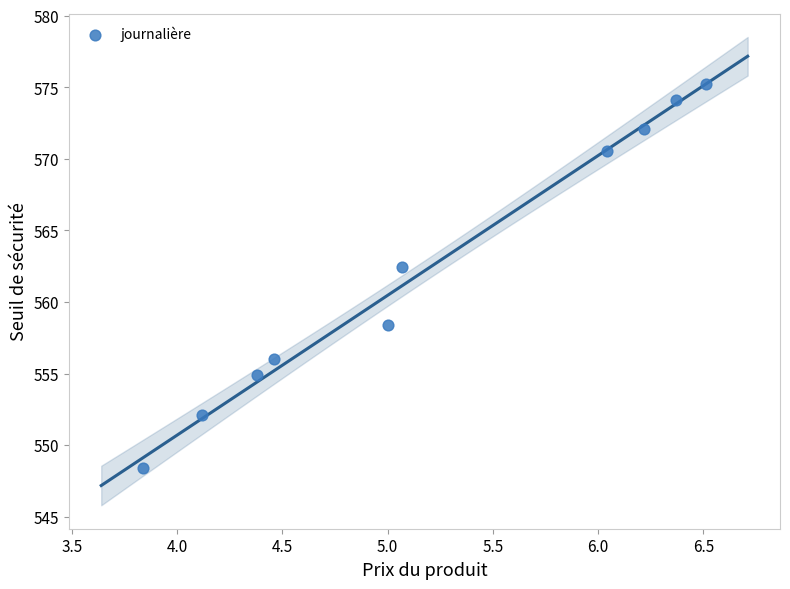

What is the average X value?

5.2